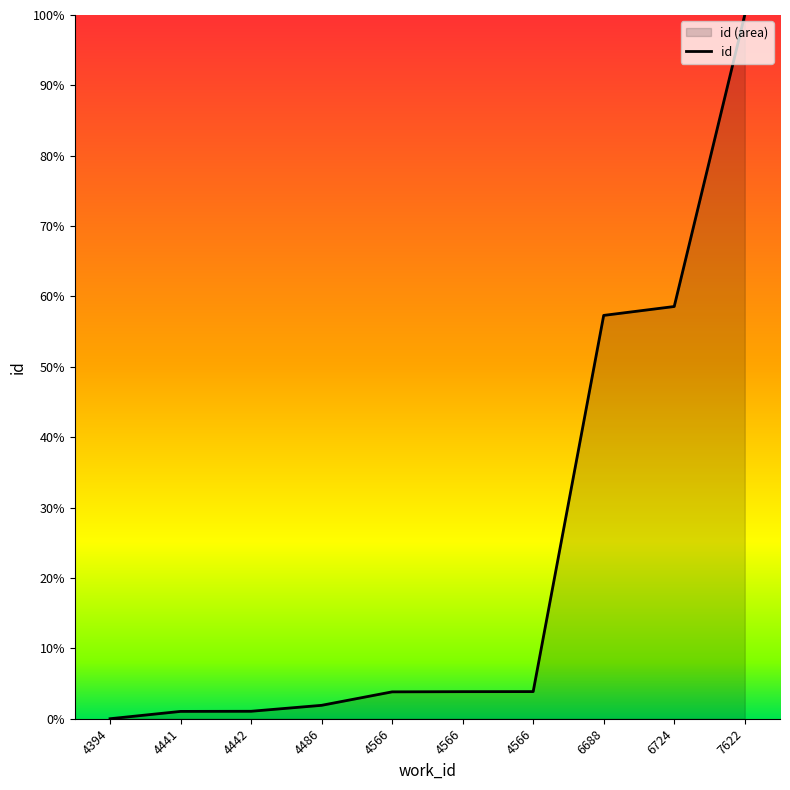

What is the sum of the values at 4486 and 6724?

60.5